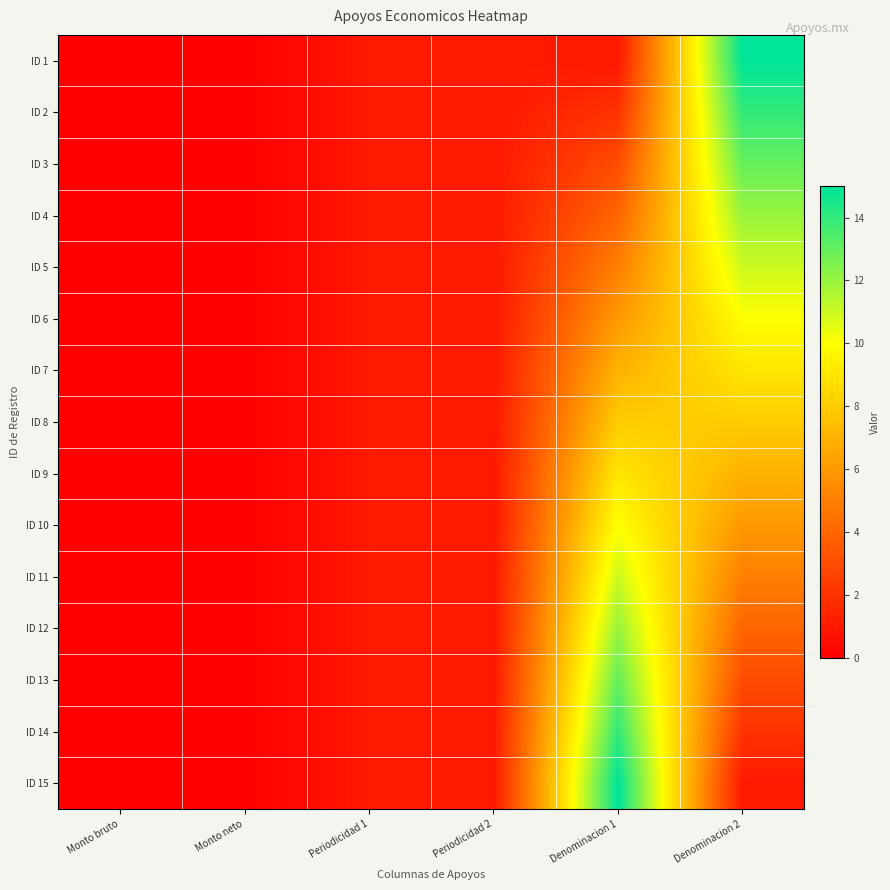

Between Monto neto and Denominacion 2, which is larger?

Denominacion 2